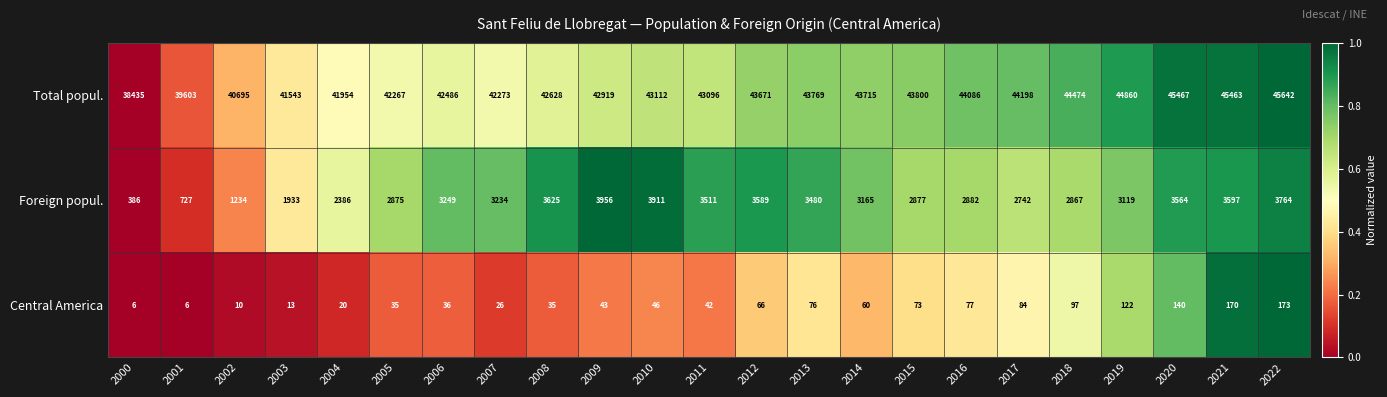

The Foreign popul. series shows 849 at 2018. True or false?

False